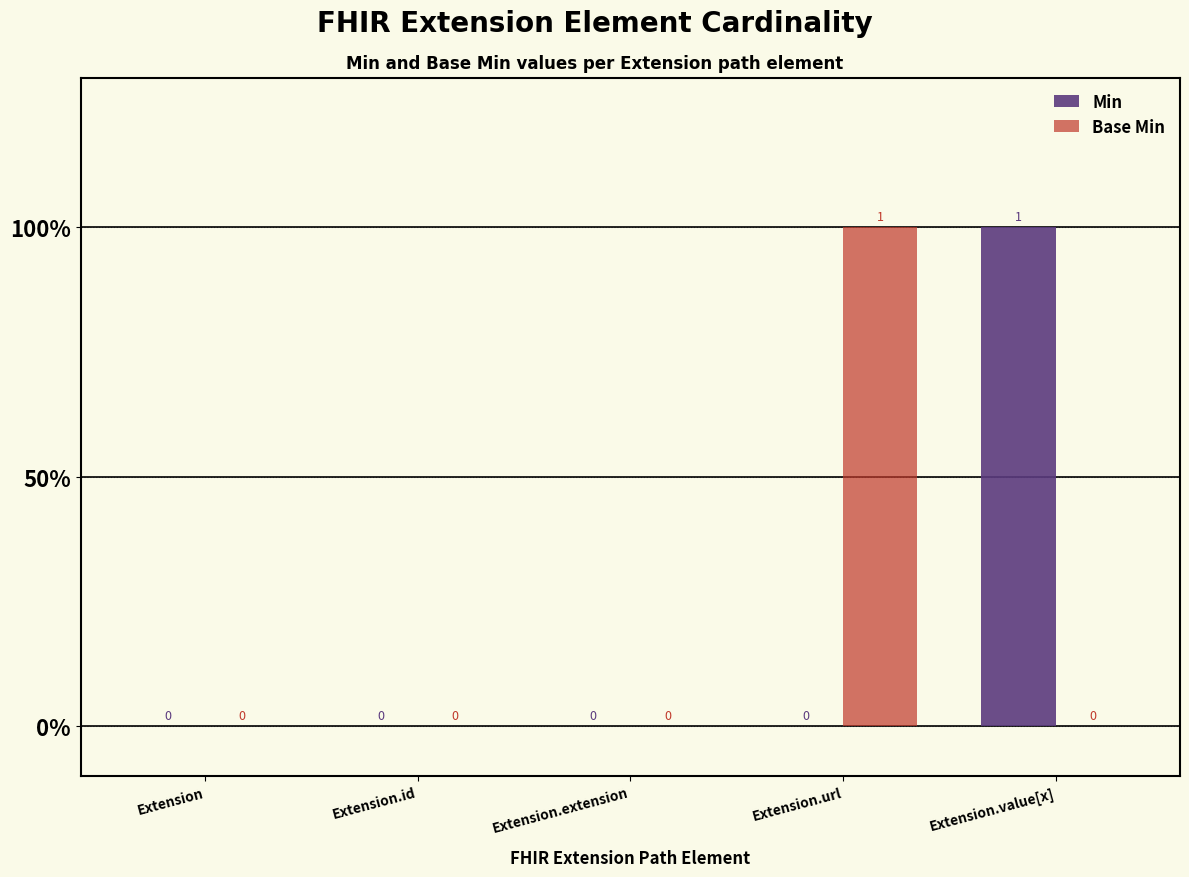

Are the bars grouped side by side (vs. stacked)?

Yes